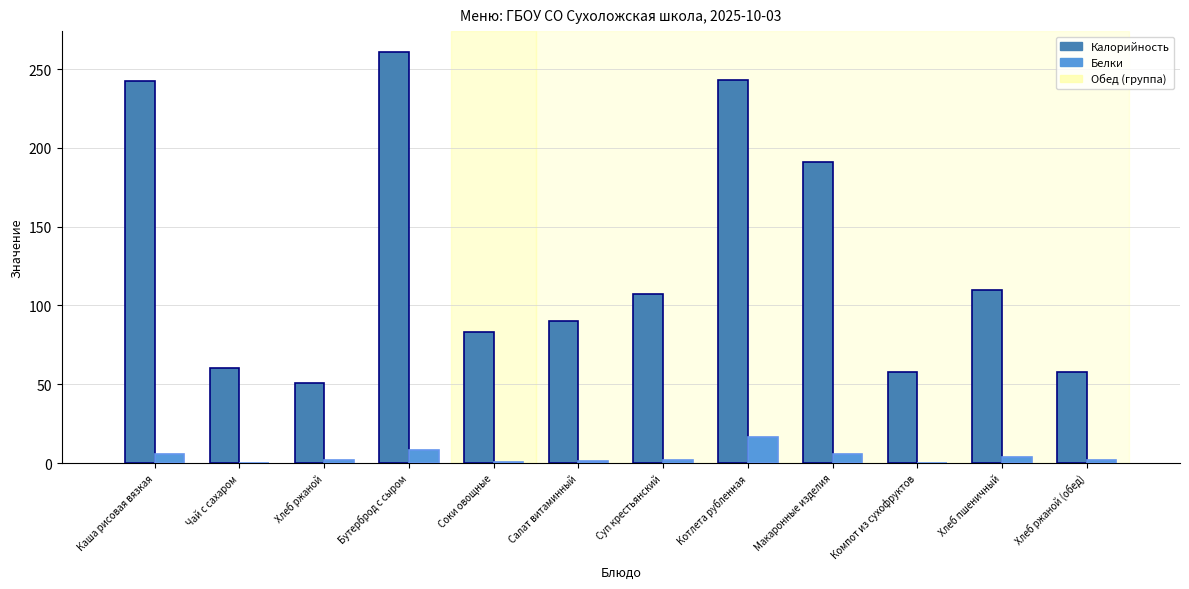

Which label corresponds to the largest value in the chart?

Бутерброд с сыром